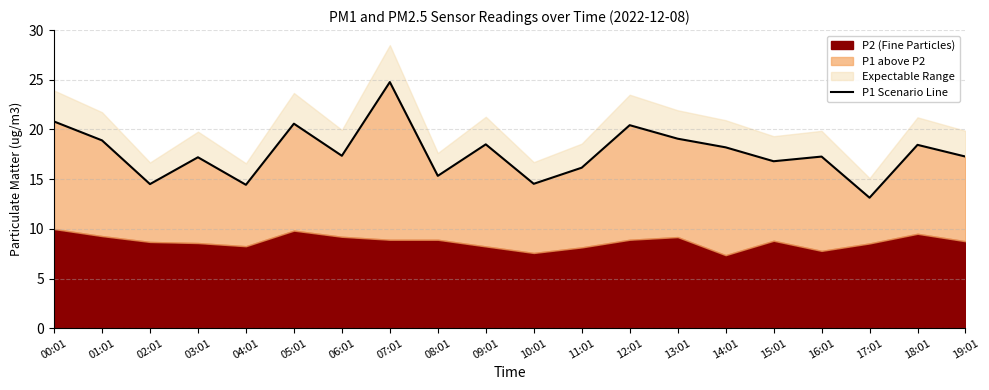

What is the greatest value displayed?

24.8